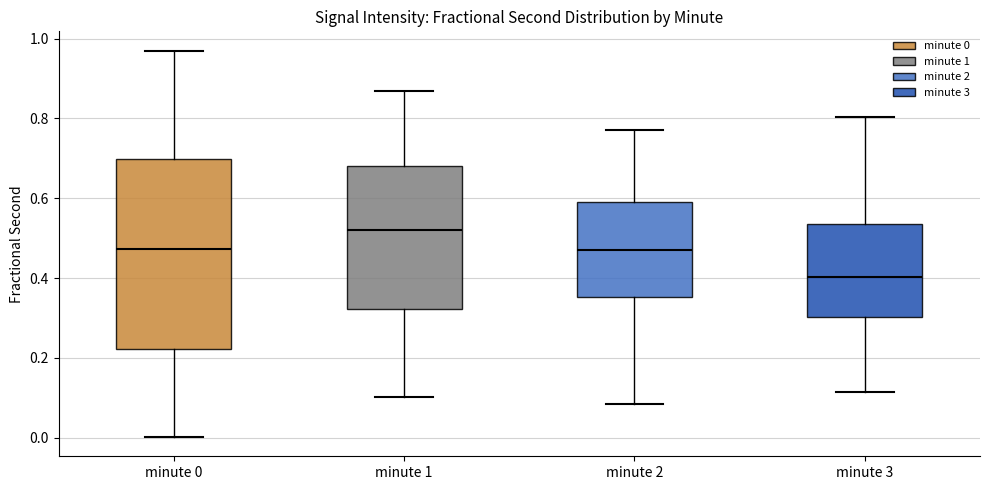

Reading left to right, transcribe this box plot: for each box, give where its median line is, the range the box spans, and where its two whiskers end, as read against the y-axis. The values are not printed on the chart, so give them approximately, as read against the axis.

minute 0: median 0.48, box 0.22 to 0.70, whiskers 0.00 to 0.96
minute 1: median 0.52, box 0.32 to 0.68, whiskers 0.10 to 0.86
minute 2: median 0.46, box 0.36 to 0.60, whiskers 0.08 to 0.76
minute 3: median 0.40, box 0.30 to 0.54, whiskers 0.12 to 0.80